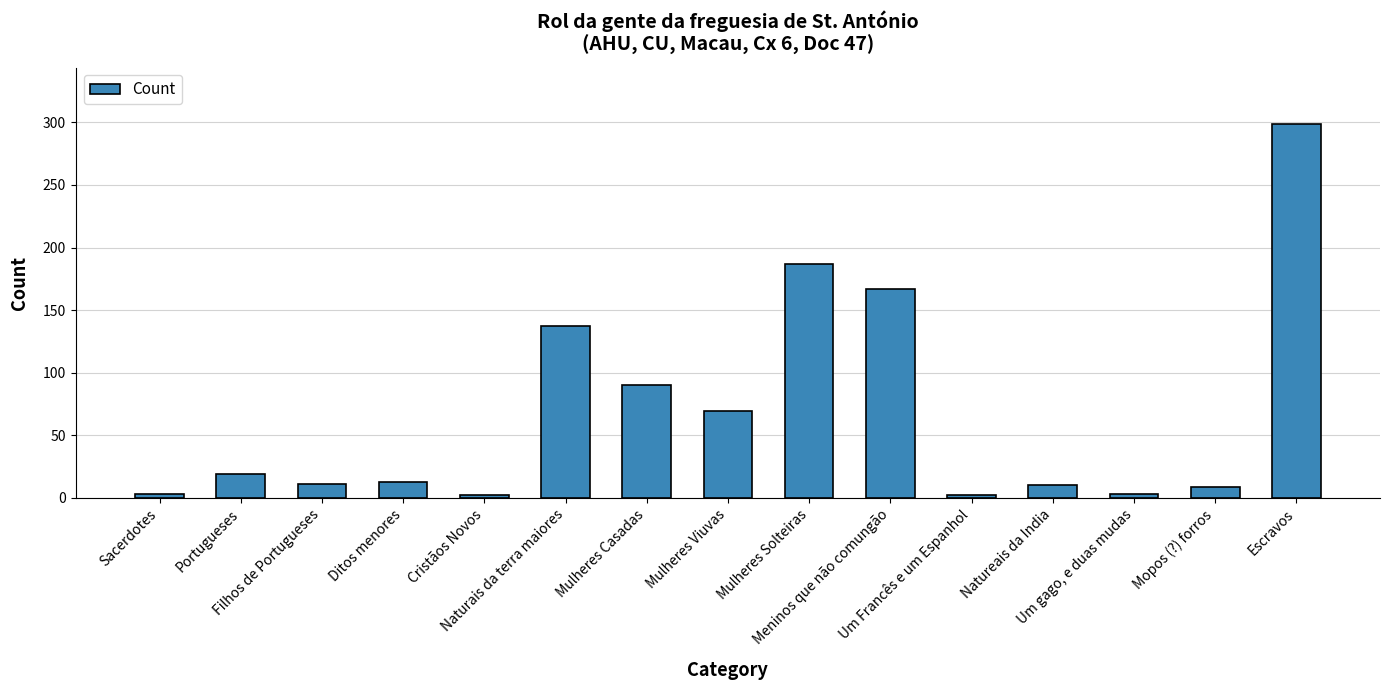

What is the value of the 7th bar from the left?

90